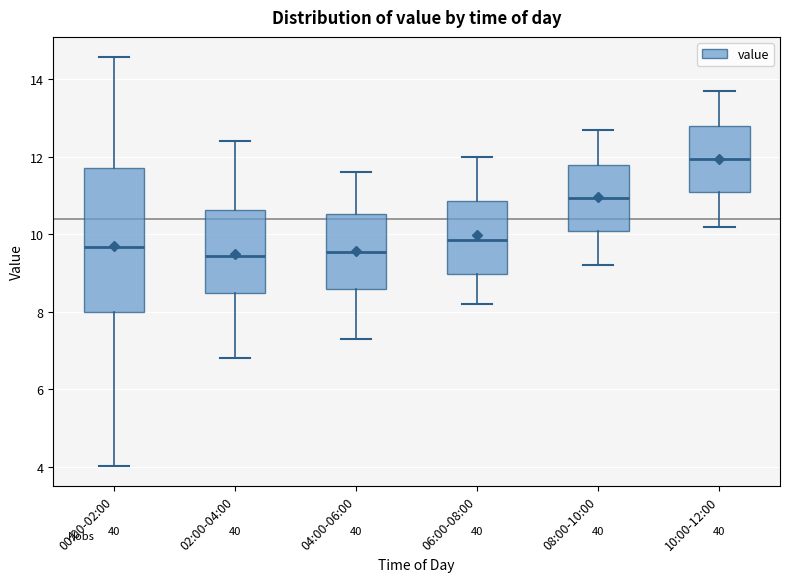

Which box's median line is the highest?

10:00-12:00